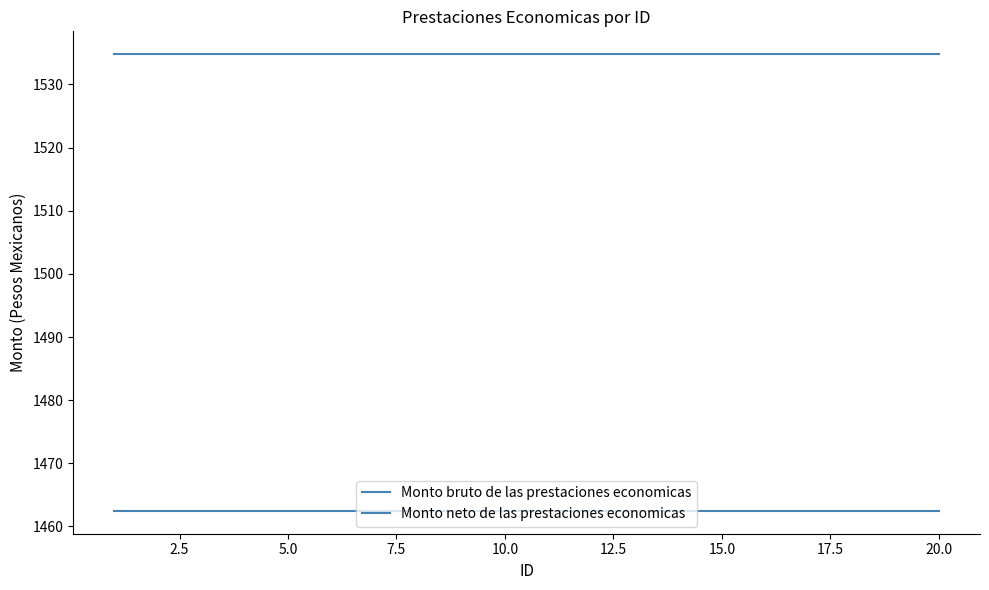

Is this an area chart (filled region under the line)?

No